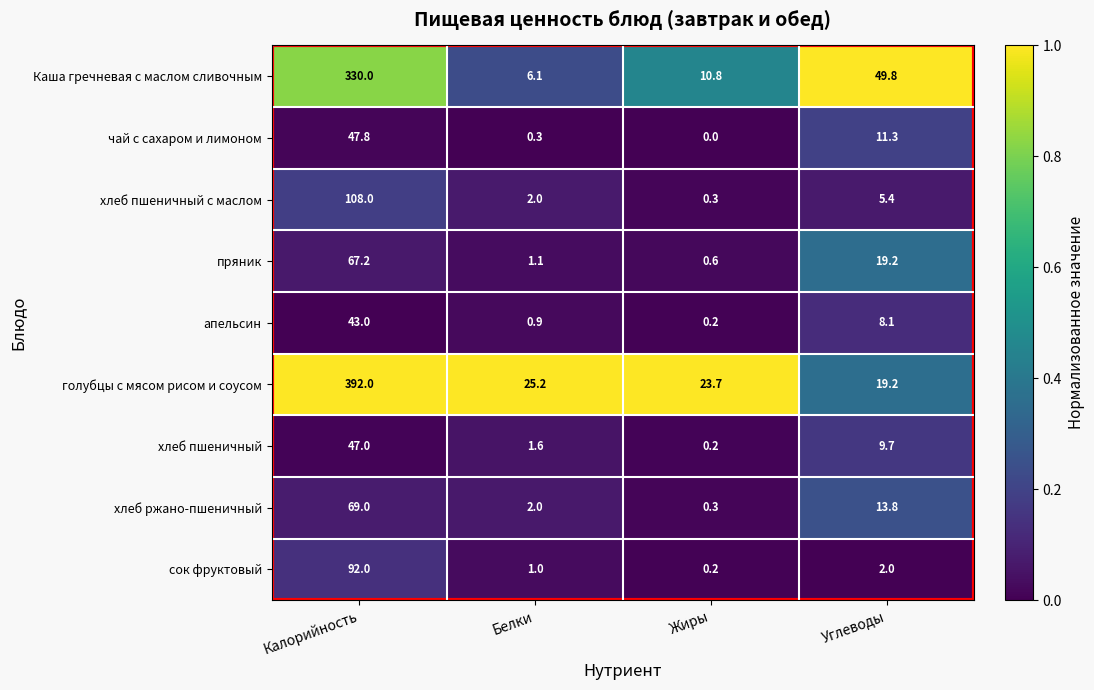

What is the difference between the maximum and minimum values in the Каша гречневая с маслом сливочным series?

323.9